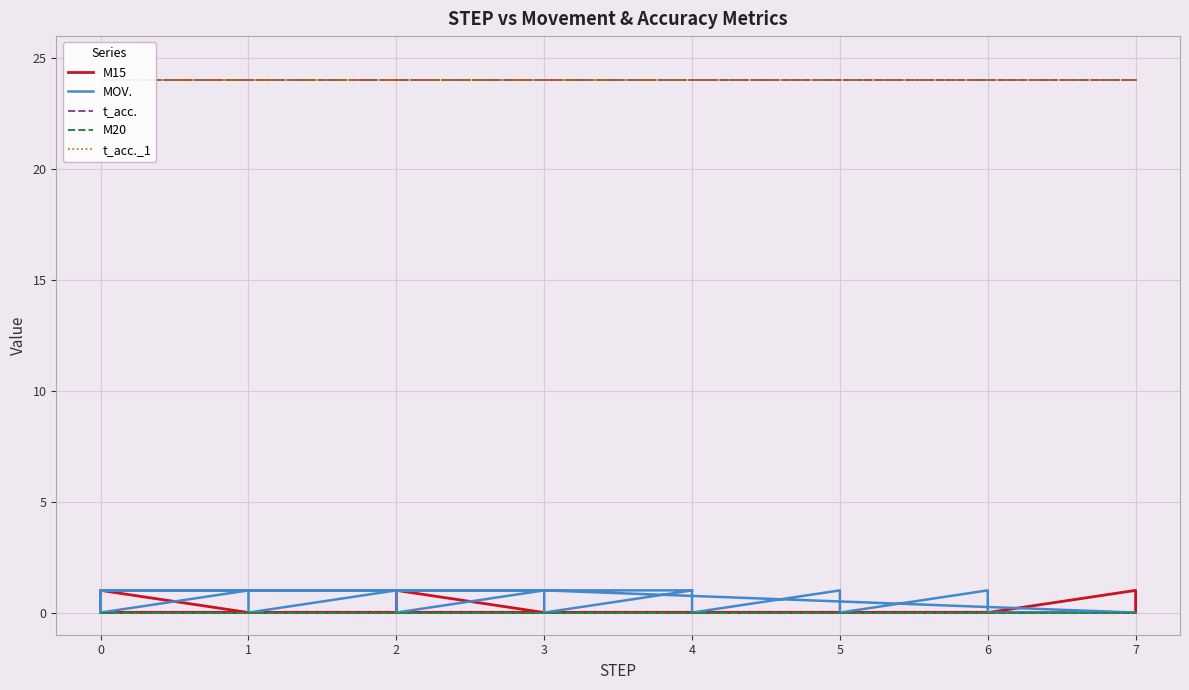

Which series has the widest spread of values?

M15